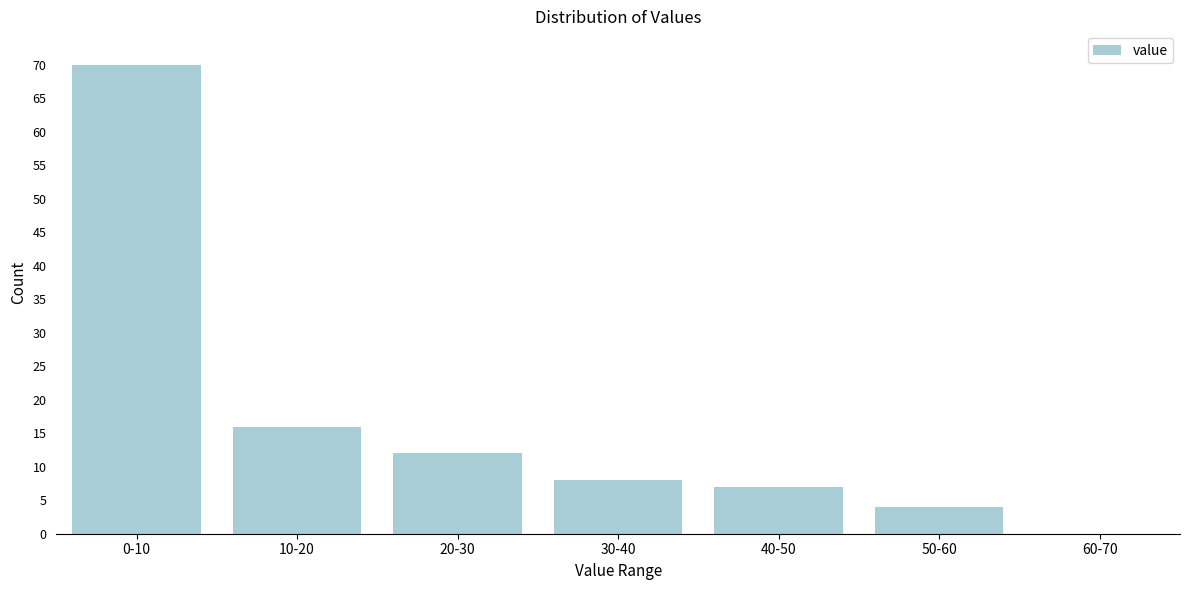

Reading left to right, transcribe all the data shown in this chart.

0-10=70	10-20=16	20-30=12	30-40=8	40-50=7	50-60=4	60-70=0